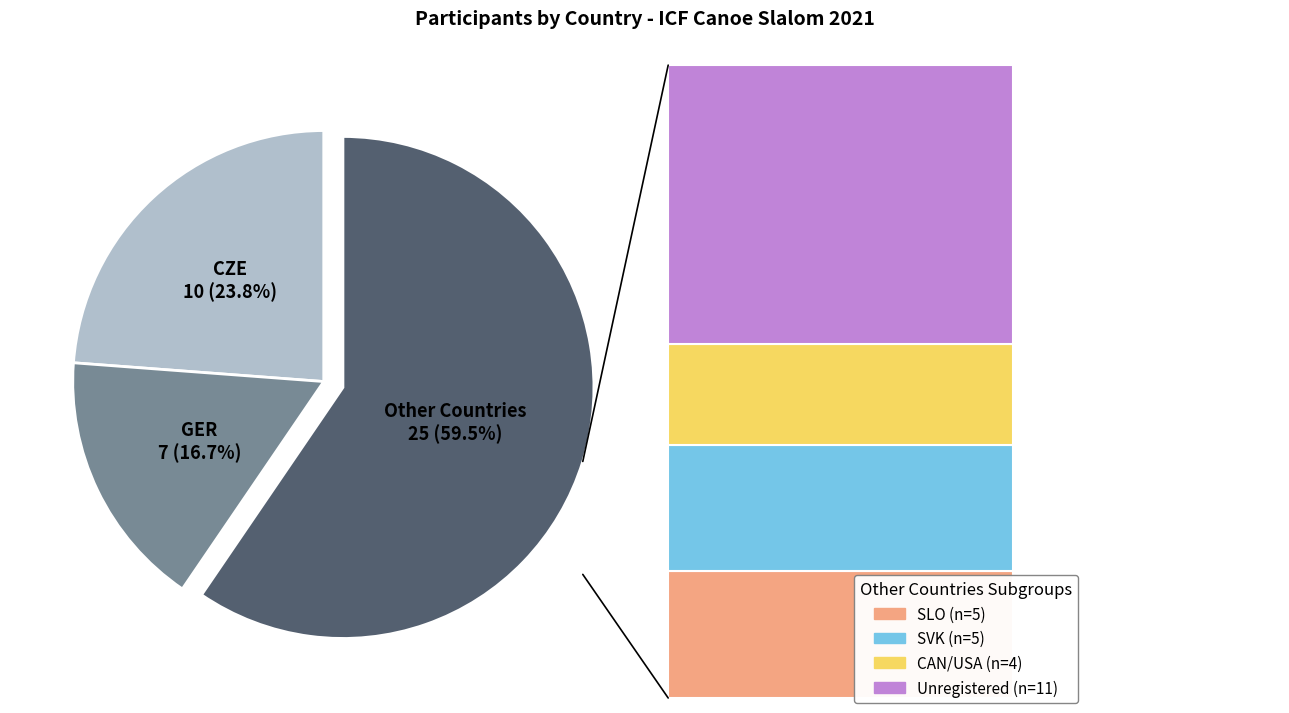

Does CZE represent more than half of the total?

No